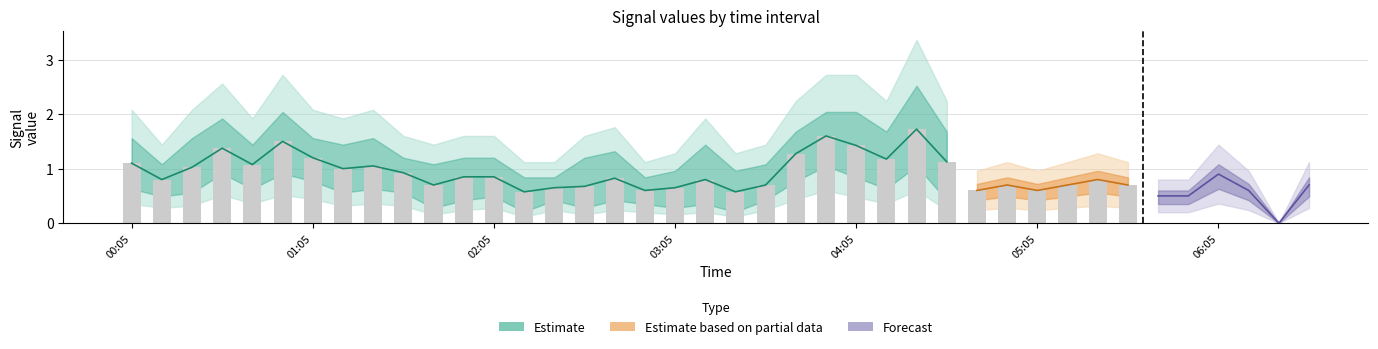

Are the bars horizontal?

No